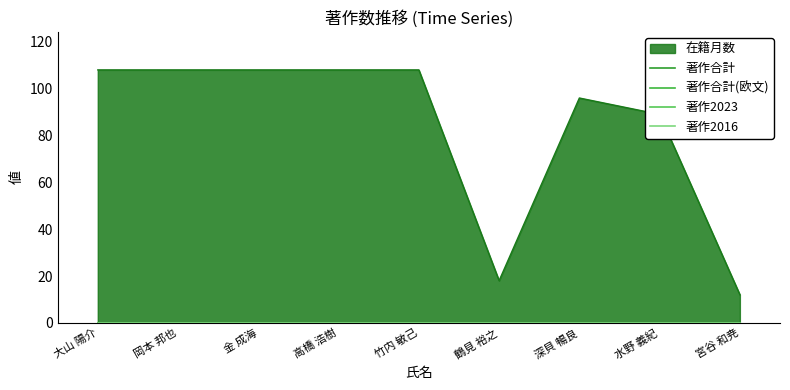

True or false: 在籍月数 has more than 1 interior local peaks.

False